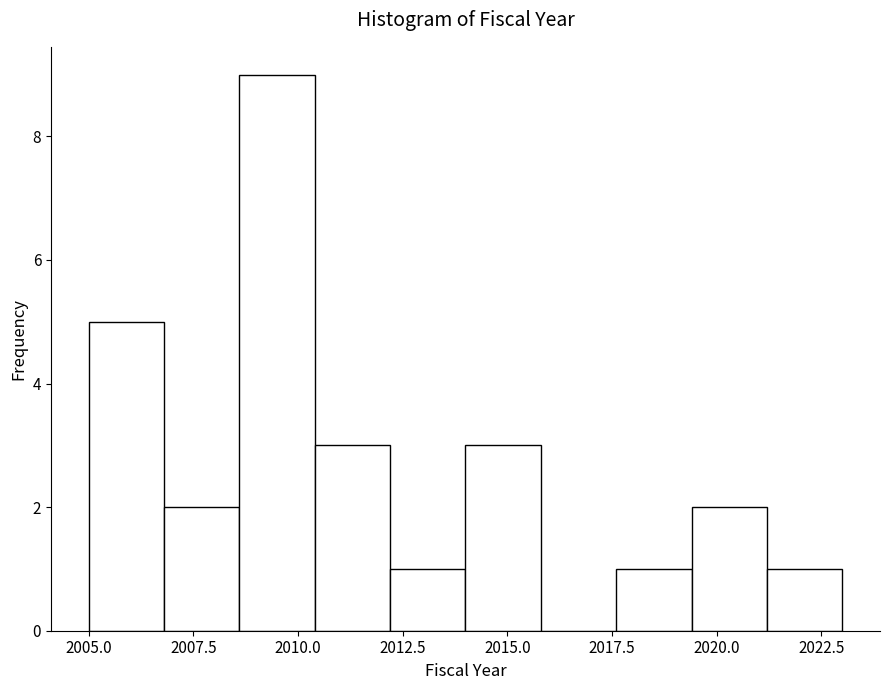

Read against the x-axis, roughly where is the centre of the tallest bar?

2009.5